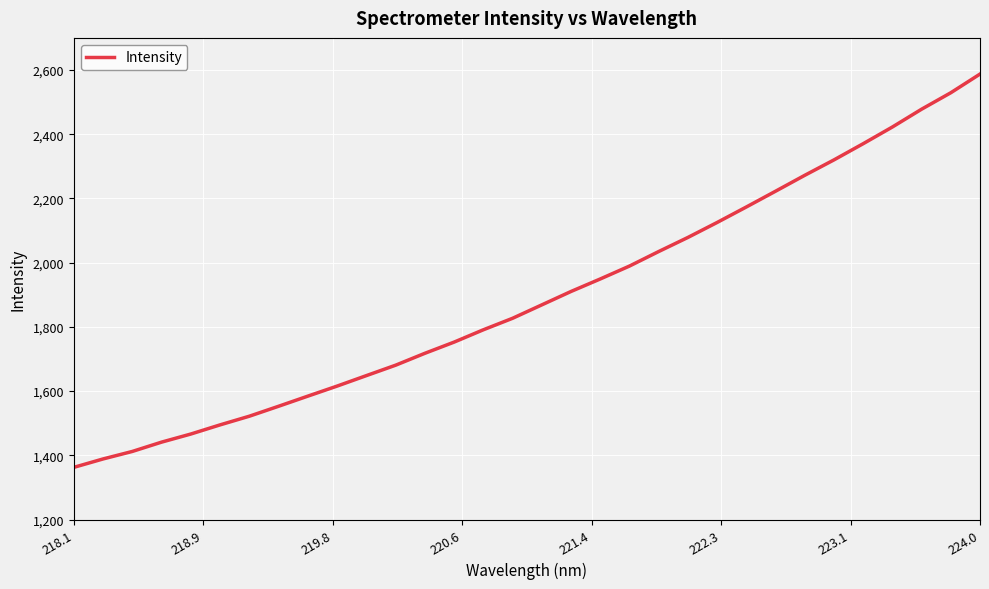

What is the greatest value displayed?

2587.4